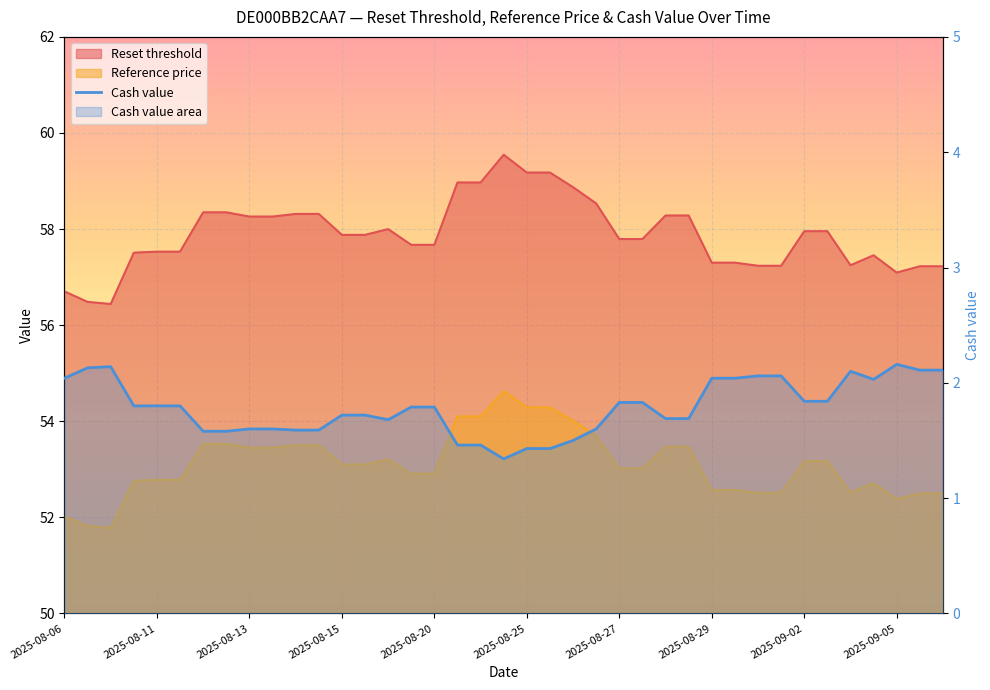

Approximately how many times larger is the value at 28 compared to 14?

1.2